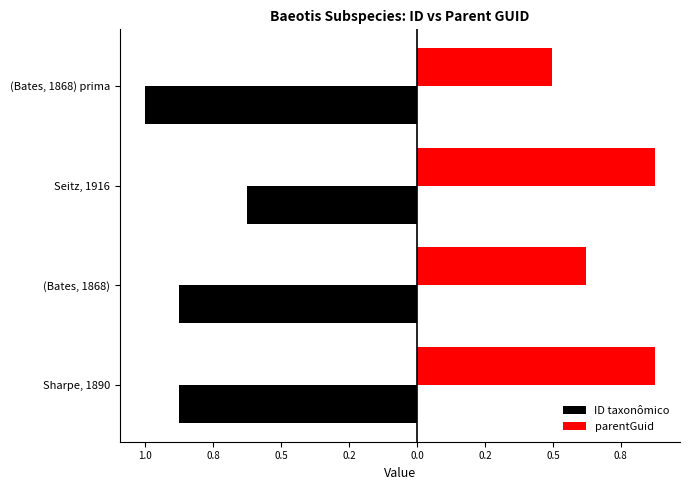

What are all the series names shown in the legend?

ID taxonômico, parentGuid